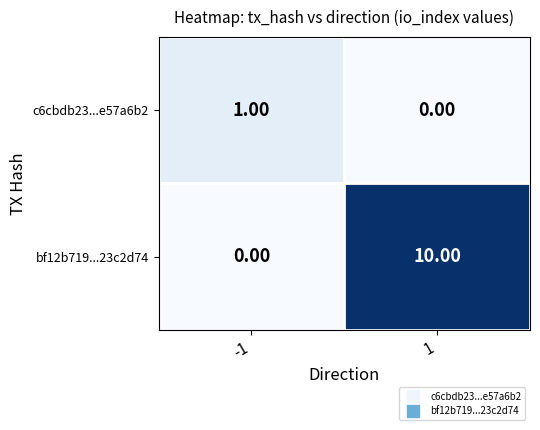

At 1, list the series in order from smallest to largest.

c6cbdb23...e57a6b2, bf12b719...23c2d74